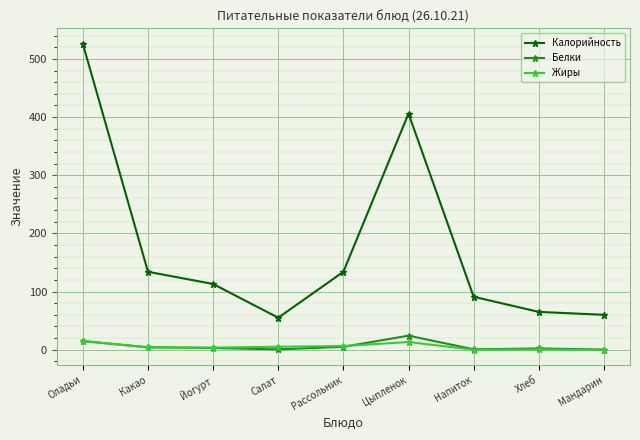

True or false: Калорийность and Белки intersect in this chart.

False